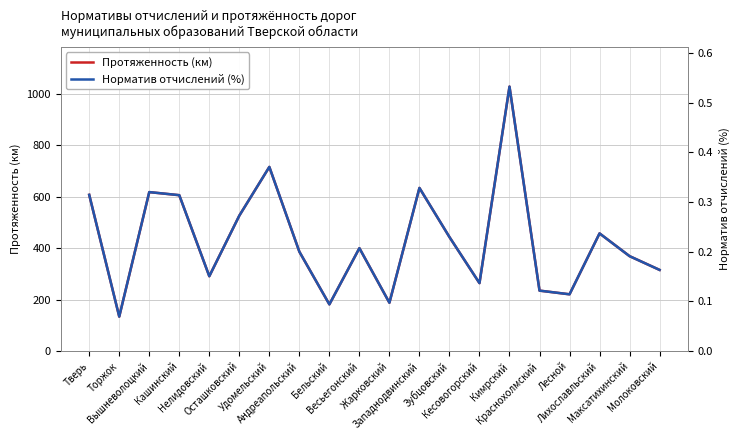

At which label does Протяженность (км) first exceed 400?

Тверь